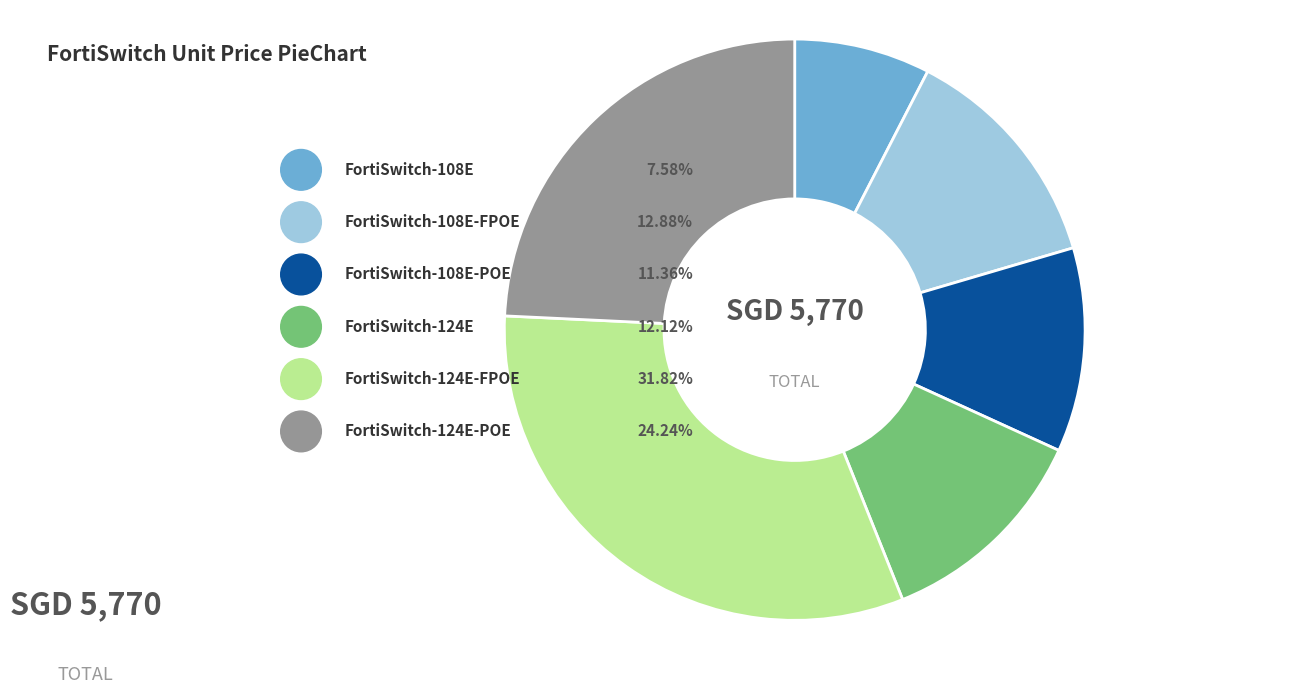

What percentage is the FortiSwitch-124E-POE slice, to the nearest percent?

24%